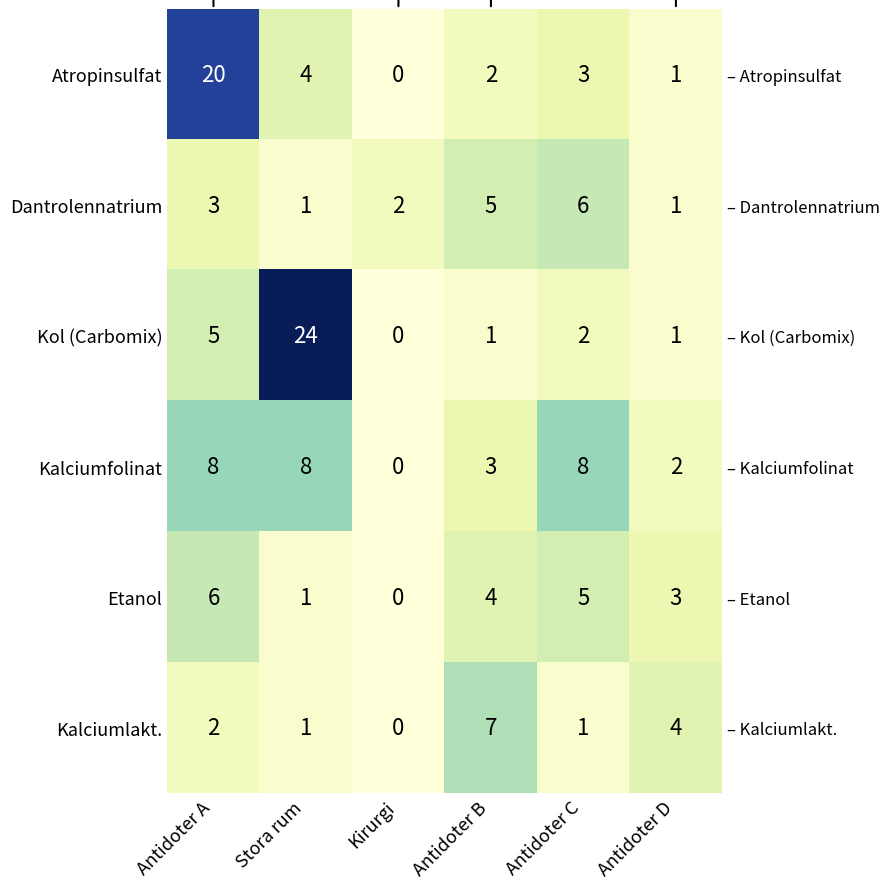

Rank the series at Antidoter B from highest to lowest value.

Kalciumlakt., Dantrolennatrium, Etanol, Kalciumfolinat, Atropinsulfat, Kol (Carbomix)